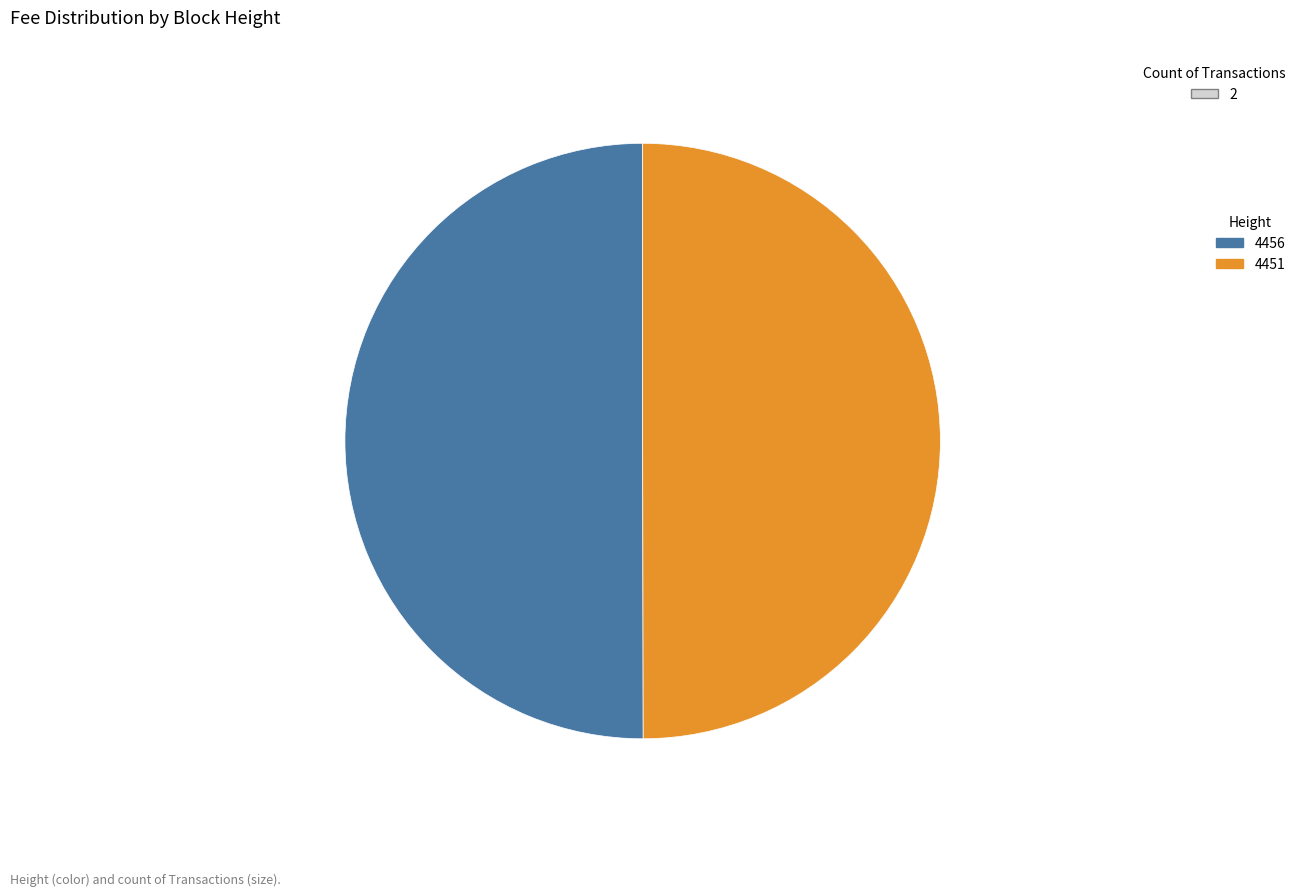

Approximately how many times larger is the value at 4451 compared to 4456?

1.0